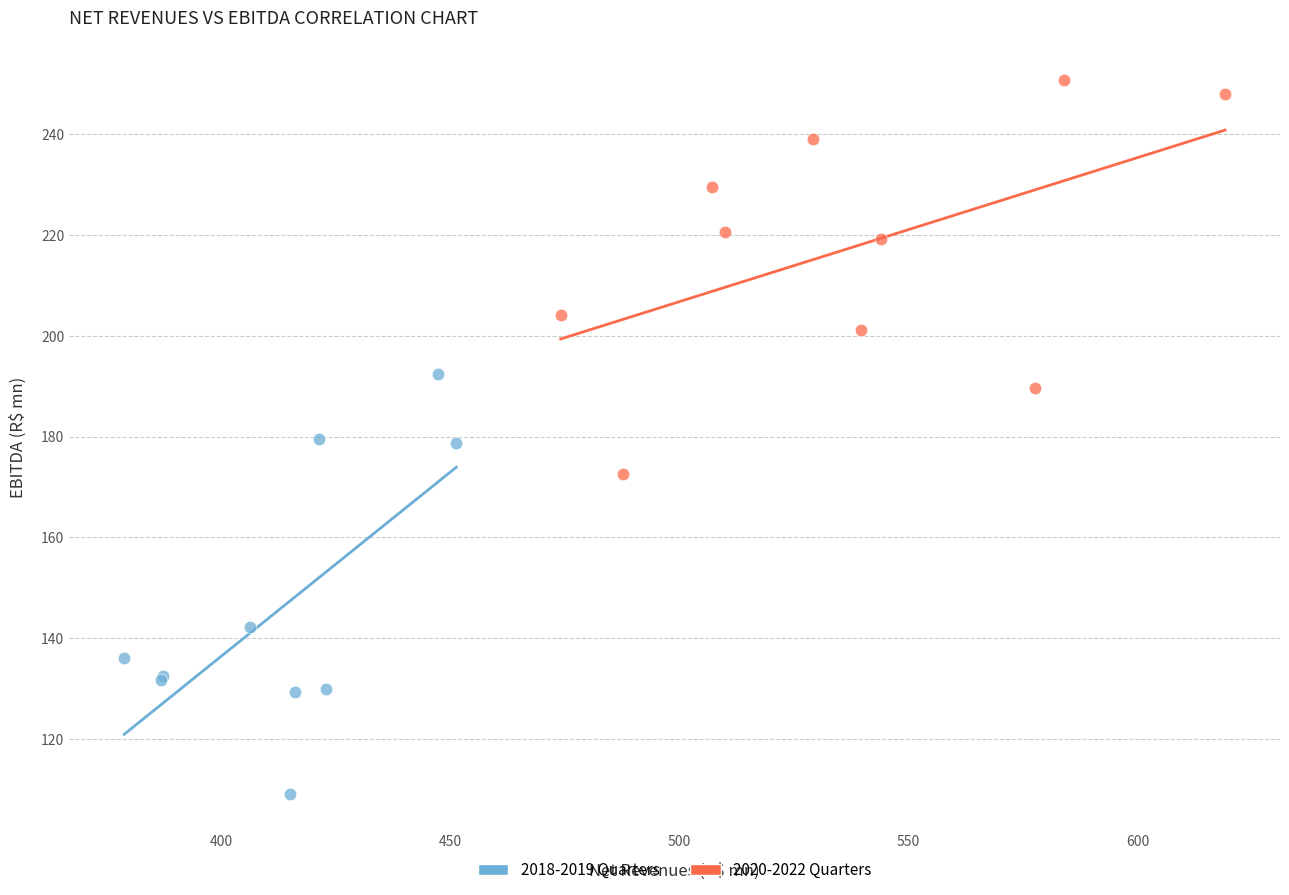

Which series contains the lowest Y value?

2018-2019 Quarters